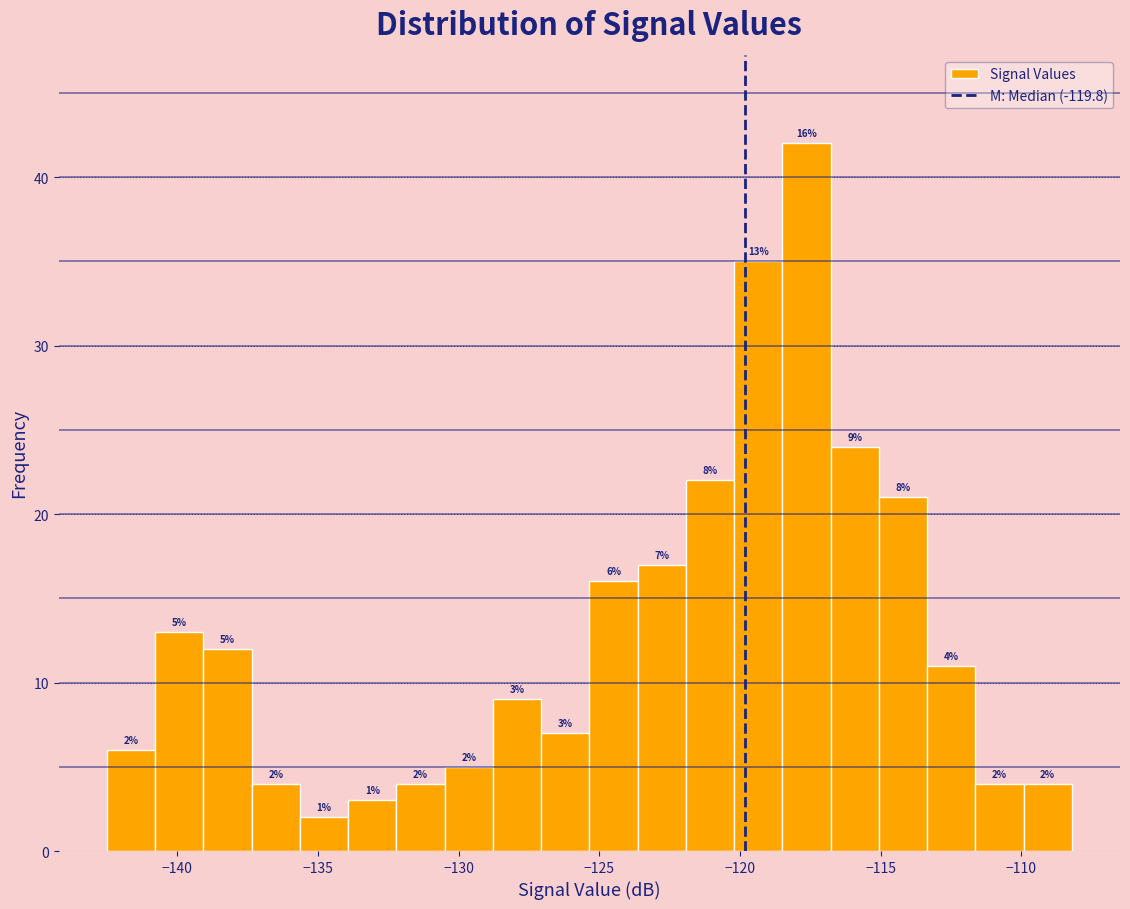

Around what value on the x-axis is the tallest bar? Give the approximate position of its centre, as read against the axis.

-117.5